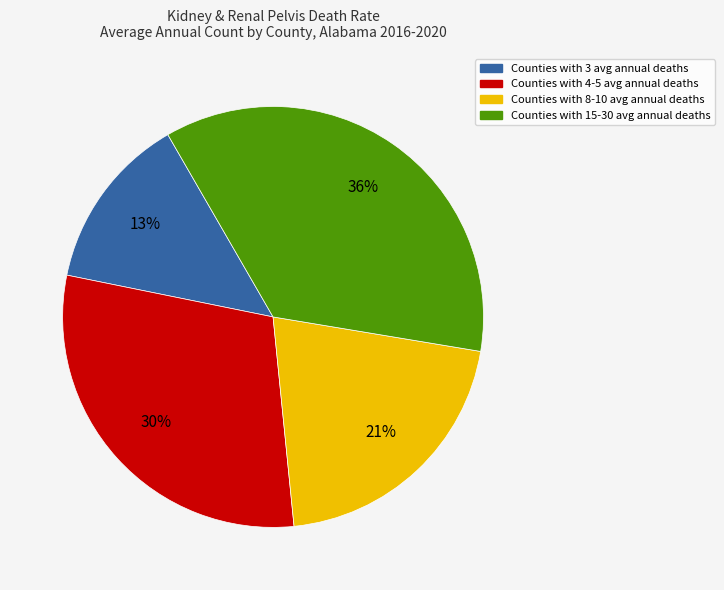

What is the smallest slice in the pie chart?

Counties with 3 avg annual deaths